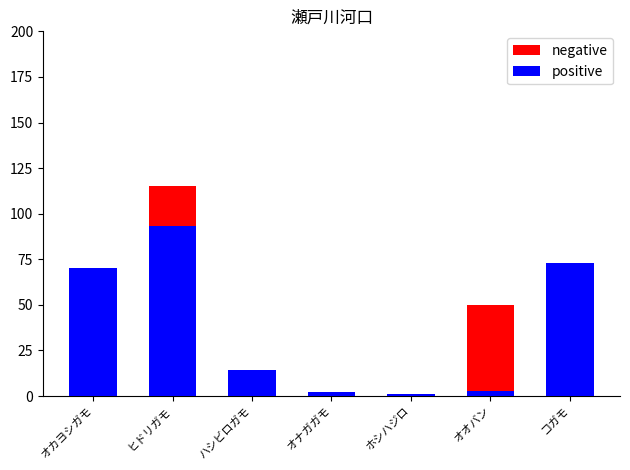

Rank the series by their average value, from lowest to highest.

negative, positive